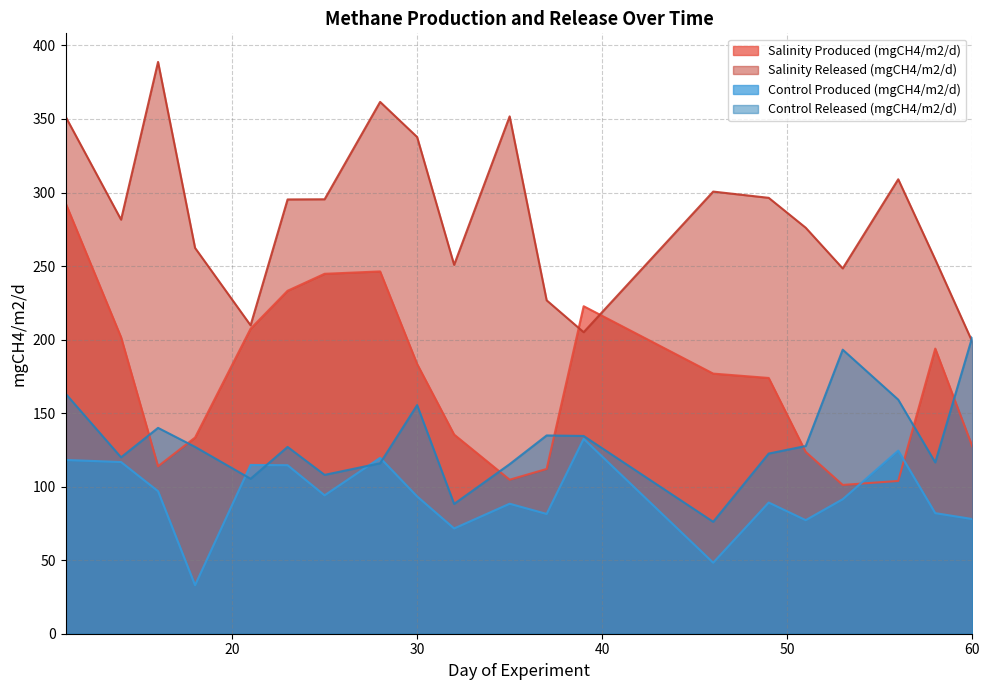

List the labels in order of Control Produced (mgCH4/m2/d) value, smallest first.

18, 46, 32, 51, 60, 37, 58, 35, 49, 53, 30, 25, 16, 23, 21, 14, 11, 28, 56, 39